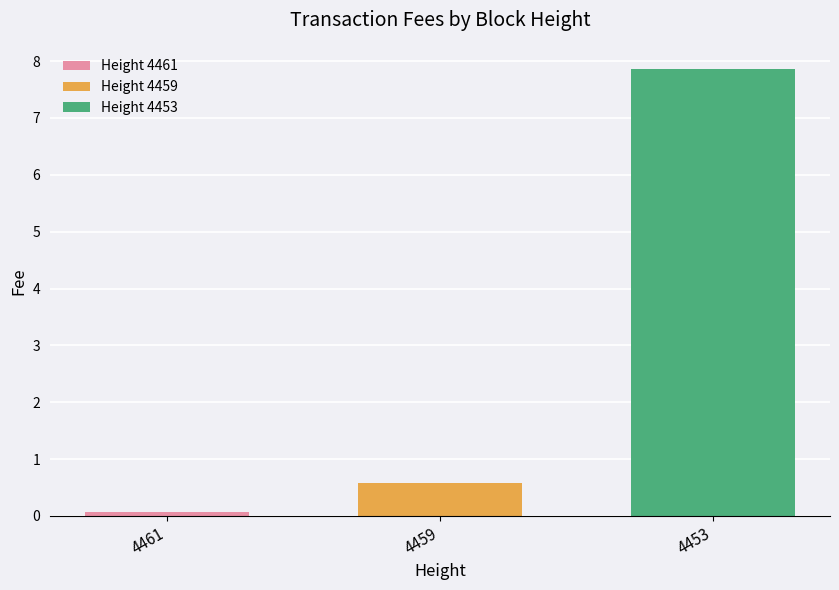

Does the chart contain any negative values?

No